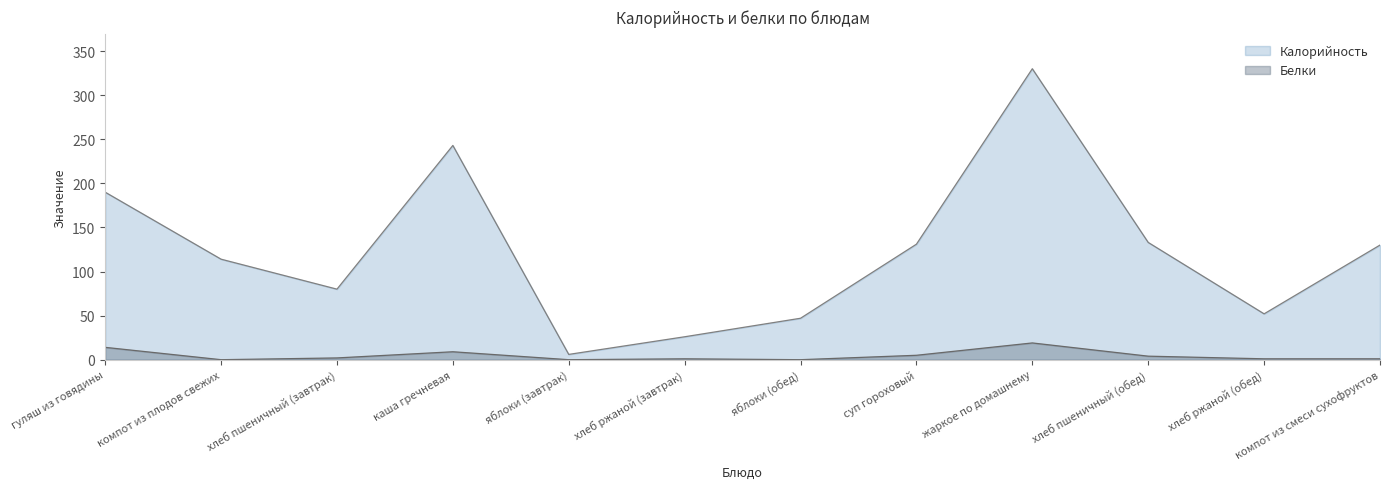

Reading left to right, what are all the values shown in this chart?

Калорийность: гуляш из говядины=190	компот из плодов свежих=114	хлеб пшеничный (завтрак)=80	каша гречневая=243	яблоки (завтрак)=6	хлеб ржаной (завтрак)=26	яблоки (обед)=47	суп гороховый=131	жаркое по домашнему=330	хлеб пшеничный (обед)=133	хлеб ржаной (обед)=52	компот из смеси сухофруктов=130
Белки: гуляш из говядины=14	компот из плодов свежих=0	хлеб пшеничный (завтрак)=2	каша гречневая=9	яблоки (завтрак)=0	хлеб ржаной (завтрак)=1	яблоки (обед)=0	суп гороховый=5	жаркое по домашнему=19	хлеб пшеничный (обед)=4	хлеб ржаной (обед)=1	компот из смеси сухофруктов=1